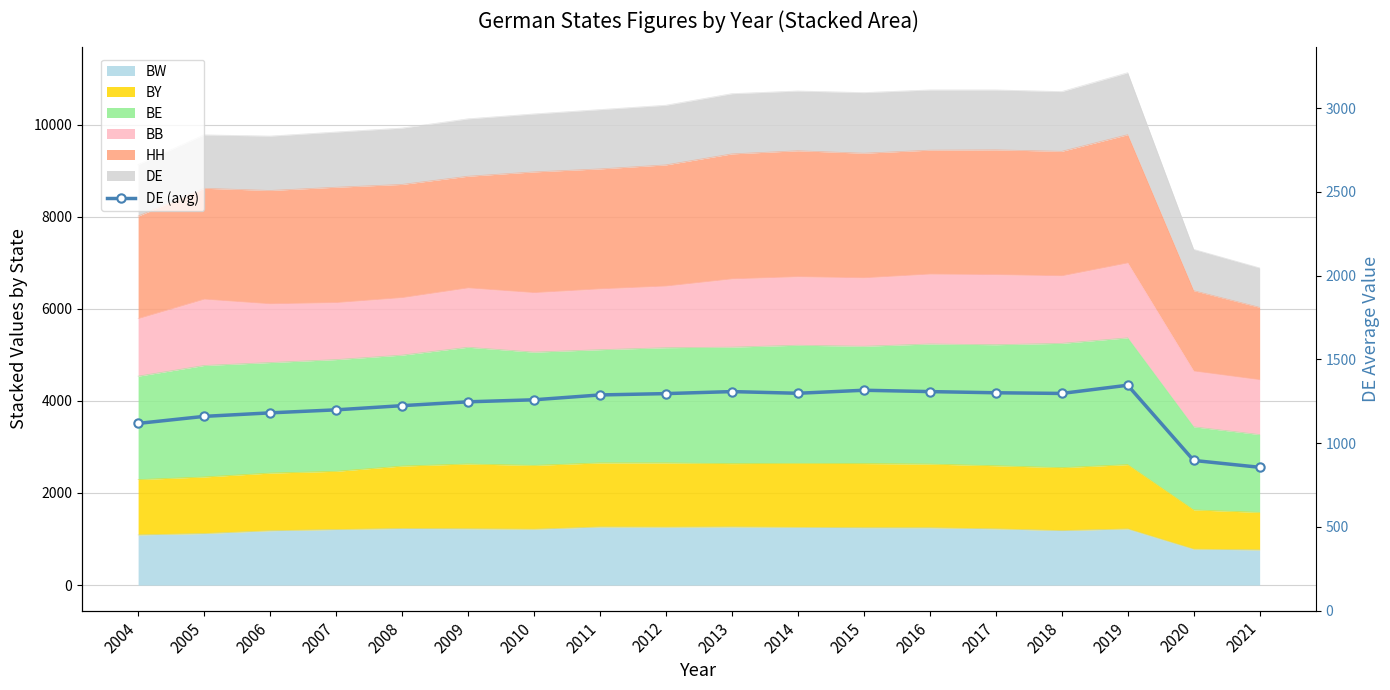

What is the maximum value shown in the chart?

1346